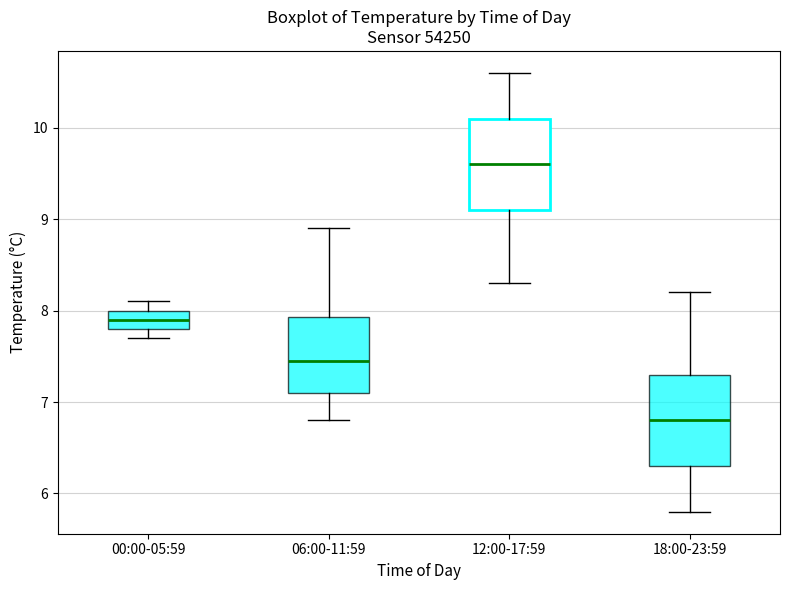

Reading left to right, transcribe this box plot: for each box, give where its median line is, the range the box spans, and where its two whiskers end, as read against the y-axis. The values are not printed on the chart, so give them approximately, as read against the axis.

00:00-05:59: median 7.9, box 7.8 to 8.0, whiskers 7.7 to 8.1
06:00-11:59: median 7.5, box 7.1 to 7.9, whiskers 6.8 to 8.9
12:00-17:59: median 9.6, box 9.1 to 10.1, whiskers 8.3 to 10.6
18:00-23:59: median 6.8, box 6.3 to 7.3, whiskers 5.8 to 8.2